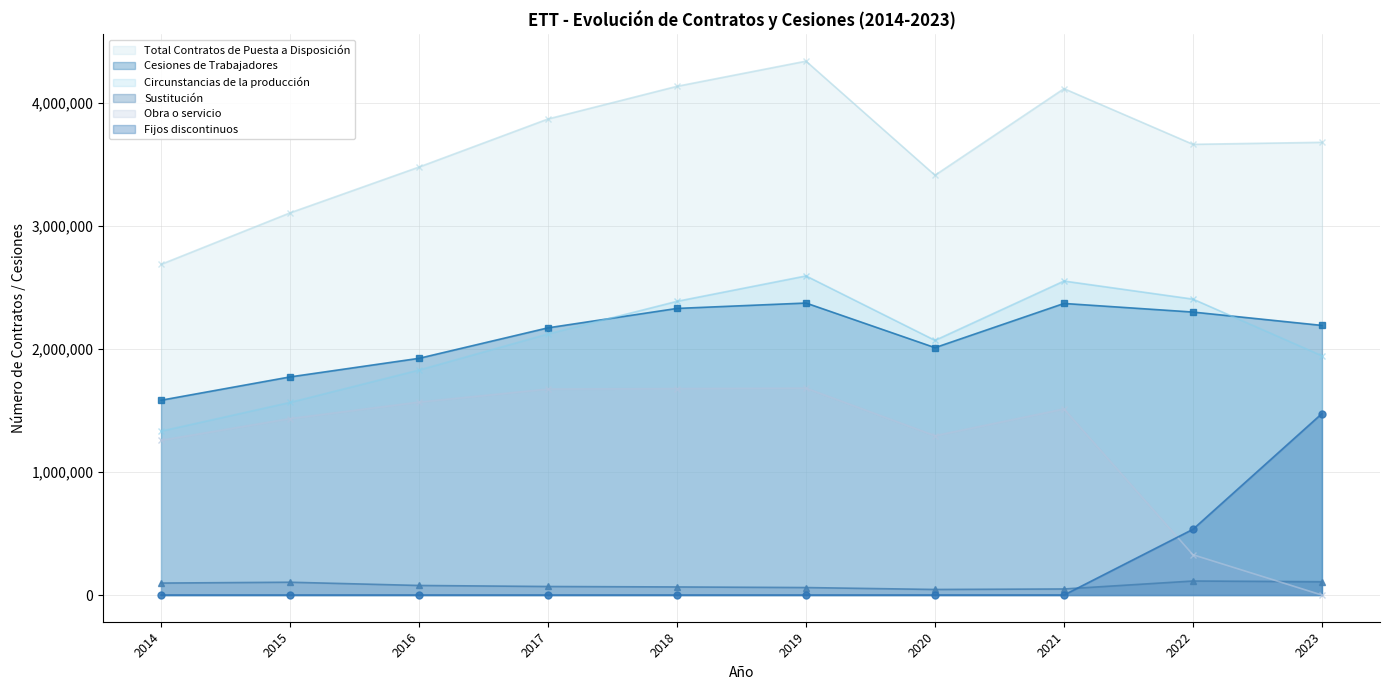

Which category has the lowest value in the Cesiones de Trabajadores series?

2014